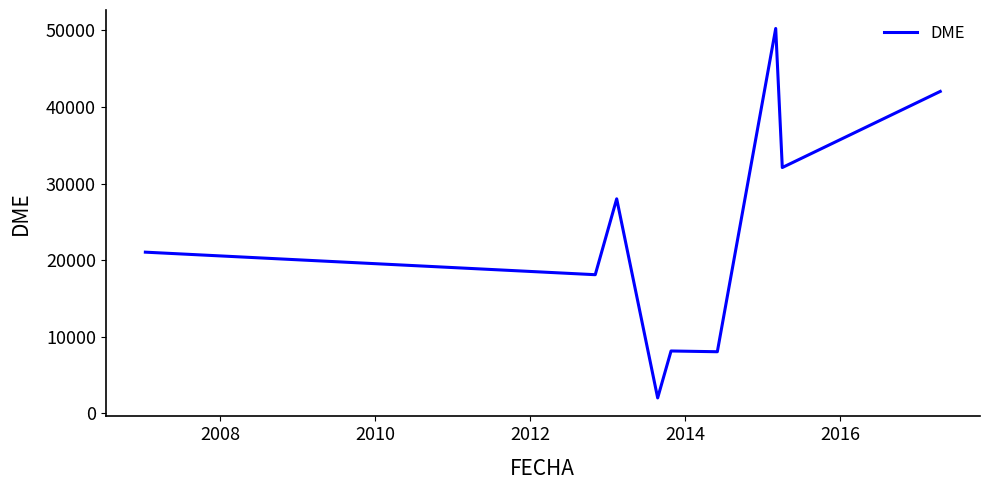

What is the difference between the maximum and minimum values?

48220